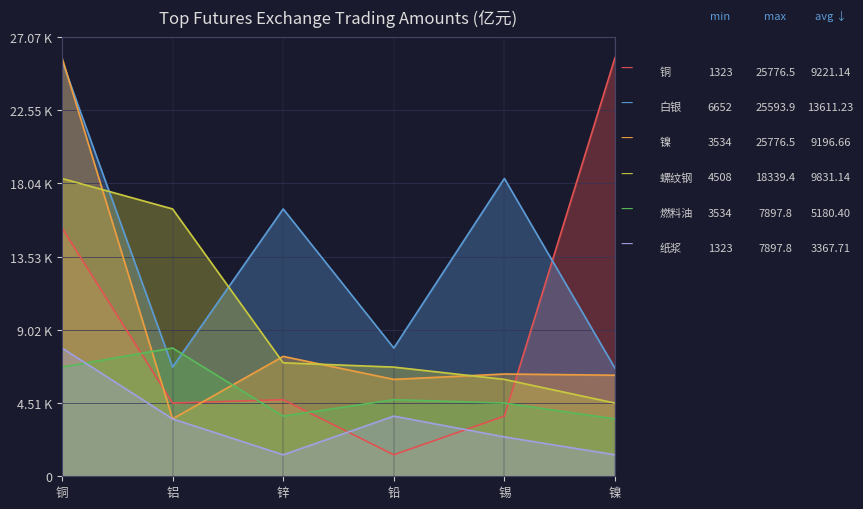

What is the sum of the 螺纹钢 values at 铅 and 锡?

12688.9